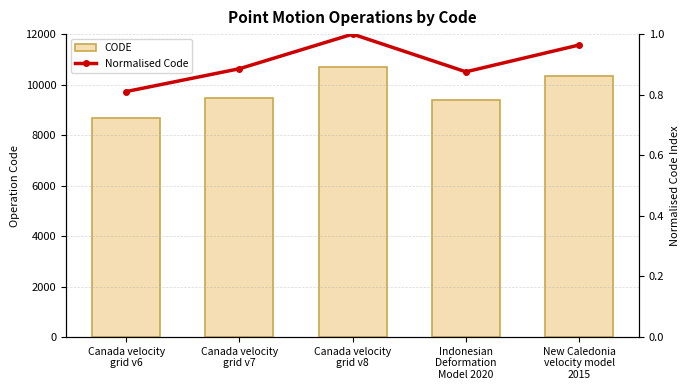

True or false: CODE has a value of 17888.3 at New Caledonia
velocity model
2015.

False